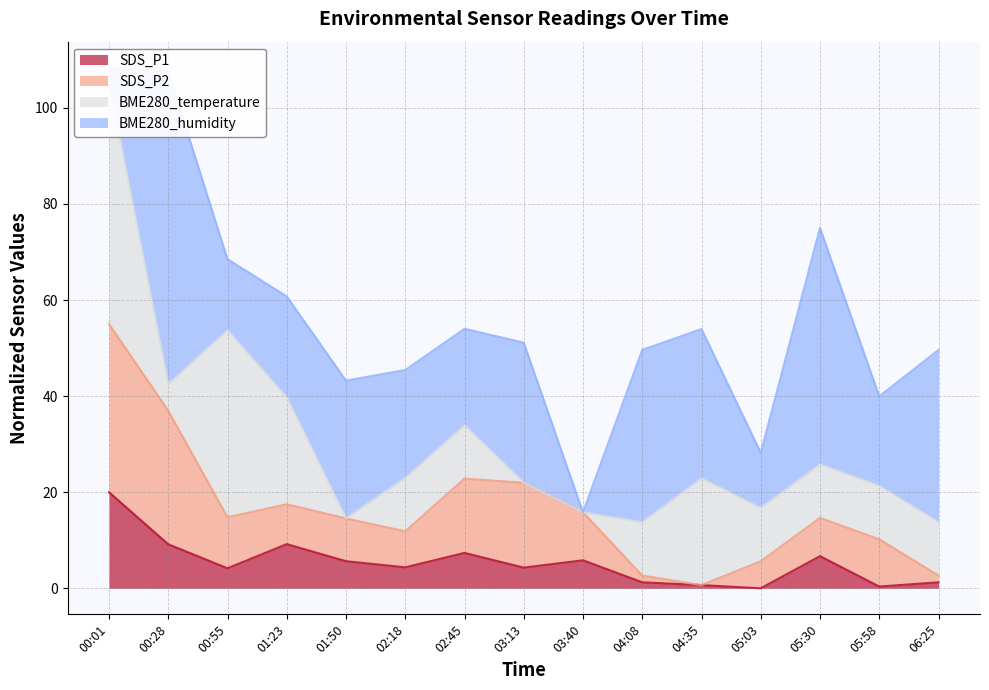

Is it true that SDS_P2 equals 22.0 at 03:13?

True